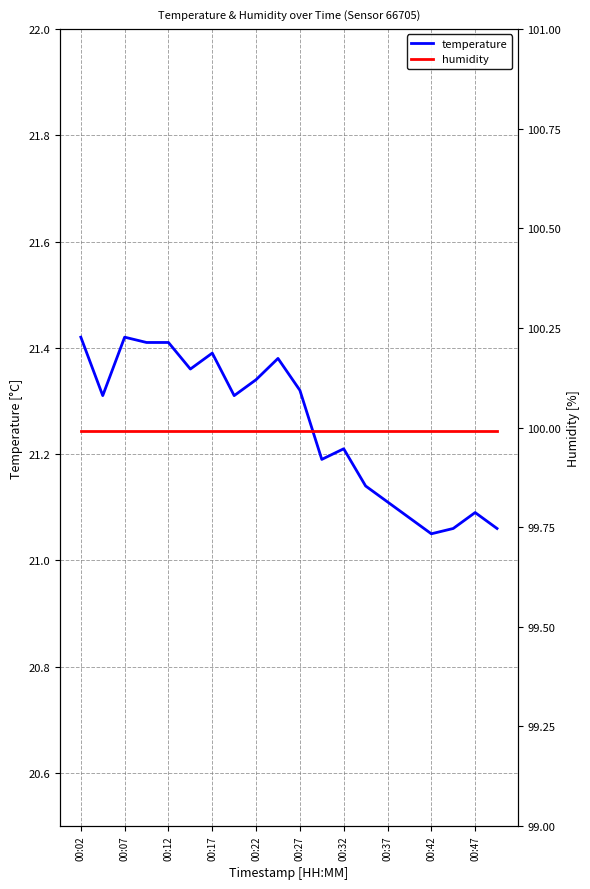

Which series has the largest range (max minus min)?

temperature